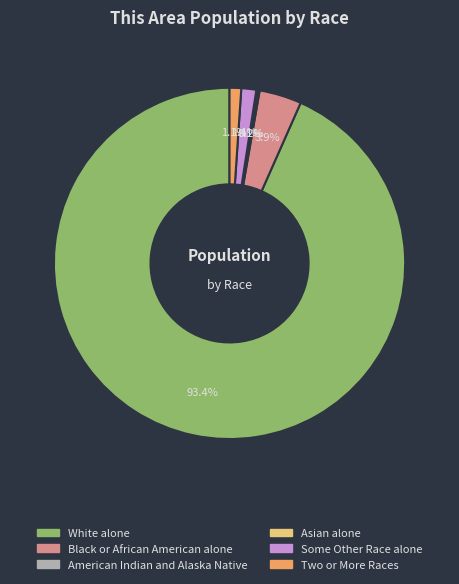

Does any single category account for the majority?

Yes